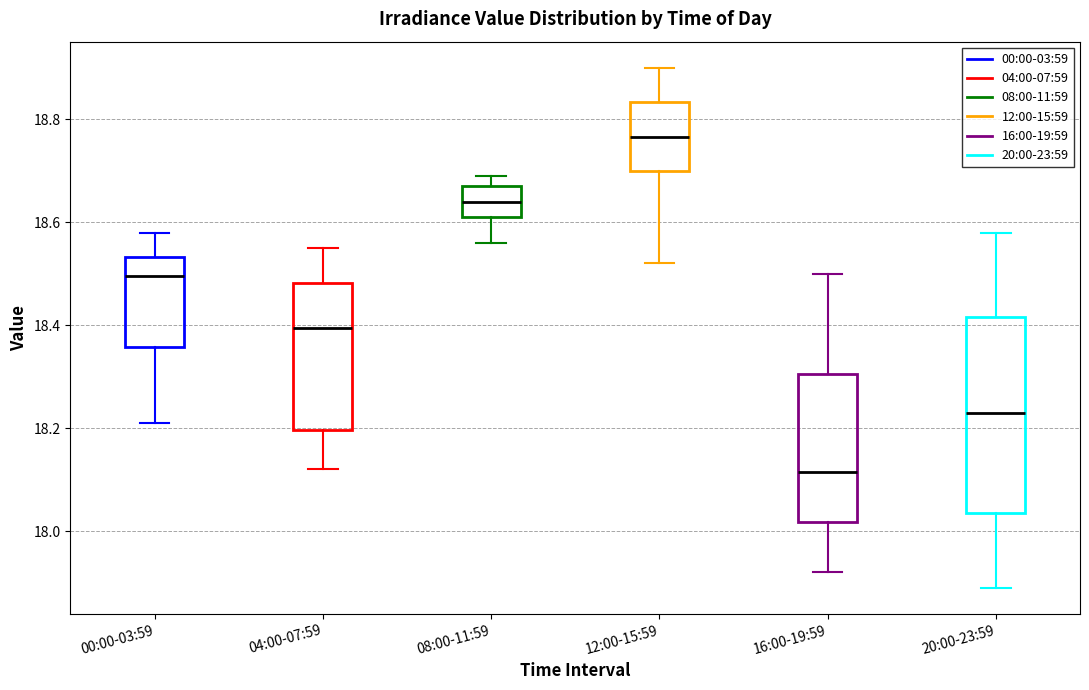

Reading left to right, transcribe this box plot: for each box, give where its median line is, the range the box spans, and where its two whiskers end, as read against the y-axis. The values are not printed on the chart, so give them approximately, as read against the axis.

00:00-03:59: median 18.50, box 18.36 to 18.54, whiskers 18.22 to 18.58
04:00-07:59: median 18.40, box 18.20 to 18.48, whiskers 18.12 to 18.56
08:00-11:59: median 18.64, box 18.62 to 18.68, whiskers 18.56 to 18.70
12:00-15:59: median 18.76, box 18.70 to 18.84, whiskers 18.52 to 18.90
16:00-19:59: median 18.12, box 18.02 to 18.30, whiskers 17.92 to 18.50
20:00-23:59: median 18.24, box 18.04 to 18.42, whiskers 17.90 to 18.58